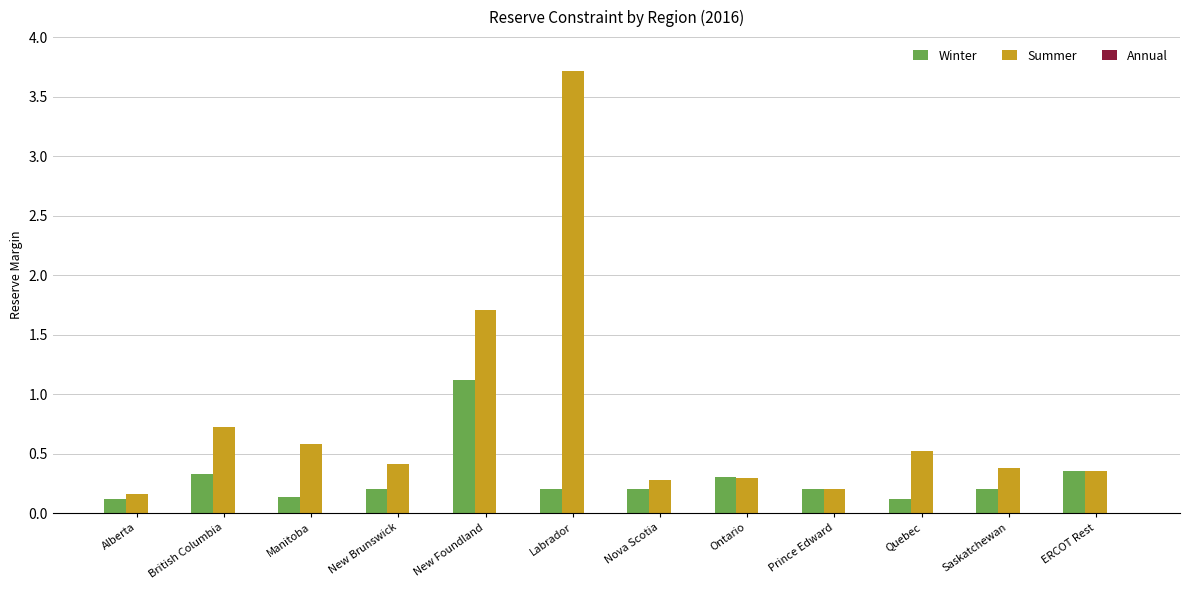

What is the greatest value displayed?

3.7